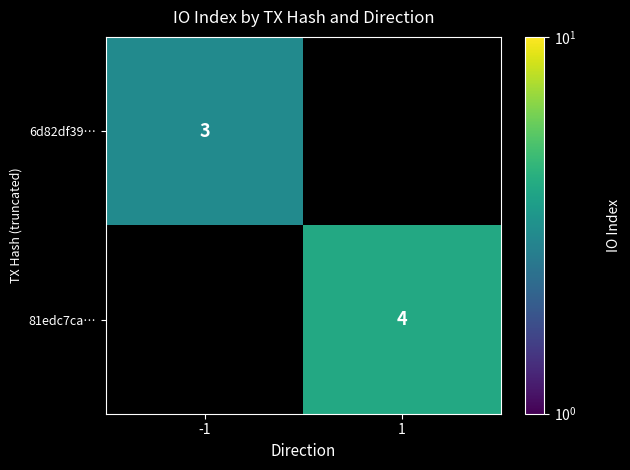

True or false: 81edc7ca… has a value of 4 at 1.

True